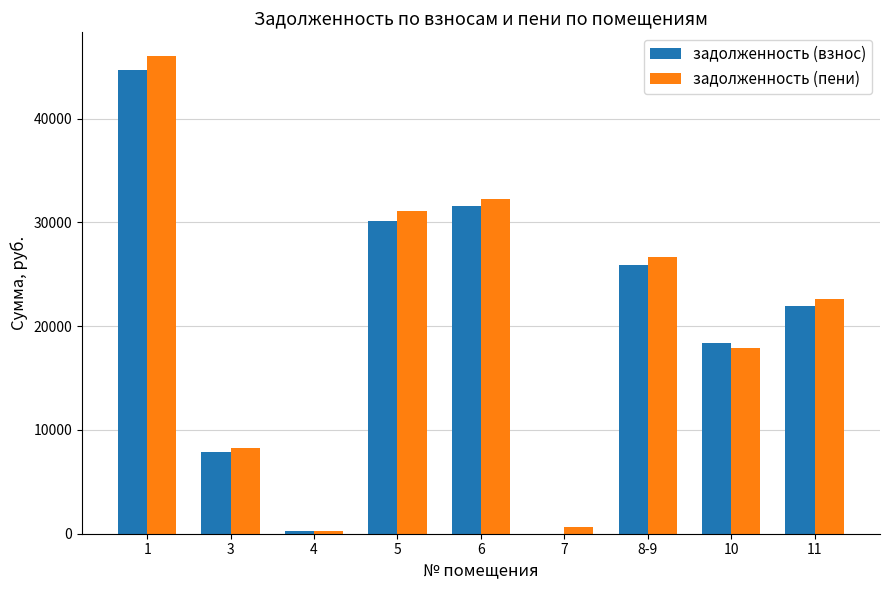

What is the sum of all задолженность (пени) values?

185681.4